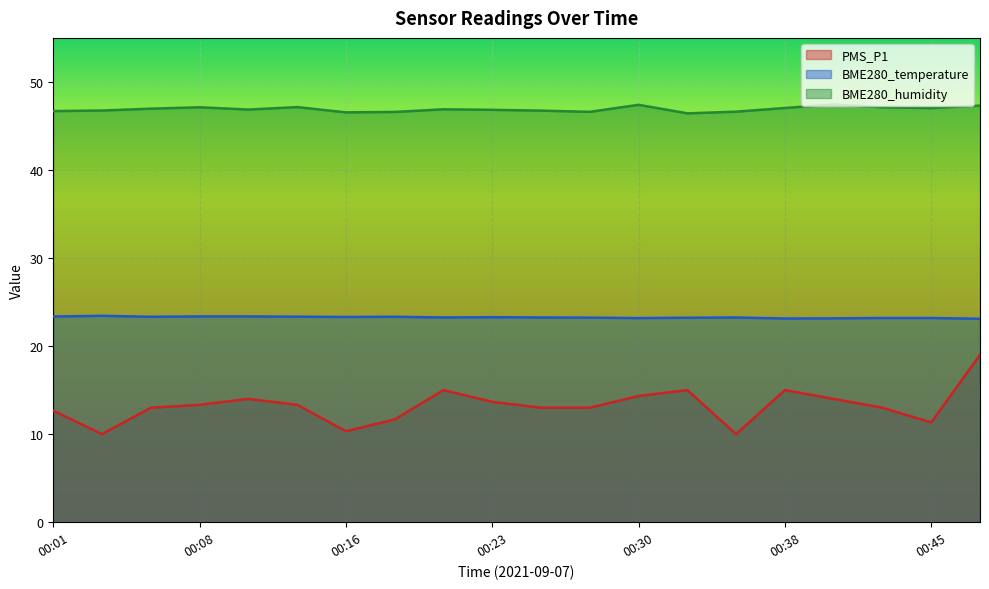

Reading left to right, list all the values displayed in this chart.

PMS_P1: 00:01=12.7	00:03=10.0	00:06=13.0	00:08=13.3	00:11=14.0	00:13=13.3	00:16=10.3	00:18=11.7	00:20=15.0	00:23=13.7	00:25=13.0	00:28=13.0	00:30=14.3	00:33=15.0	00:35=10.0	00:38=15.0	00:40=14.0	00:42=13.0	00:45=11.3	00:47=19.0
BME280_temperature: 00:01=23.4	00:03=23.4	00:06=23.3	00:08=23.4	00:11=23.4	00:13=23.3	00:16=23.3	00:18=23.3	00:20=23.2	00:23=23.3	00:25=23.2	00:28=23.2	00:30=23.2	00:33=23.2	00:35=23.2	00:38=23.1	00:40=23.1	00:42=23.2	00:45=23.2	00:47=23.1
BME280_humidity: 00:01=46.7	00:03=46.8	00:06=47.0	00:08=47.1	00:11=46.9	00:13=47.1	00:16=46.5	00:18=46.6	00:20=46.9	00:23=46.8	00:25=46.7	00:28=46.6	00:30=47.4	00:33=46.4	00:35=46.6	00:38=47.0	00:40=47.4	00:42=47.1	00:45=47.0	00:47=47.3